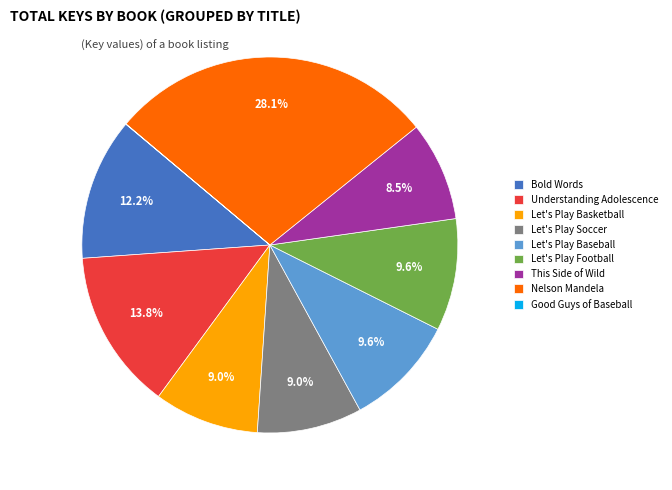

Do Let's Play Football and Understanding Adolescence together represent more than half of the pie?

No